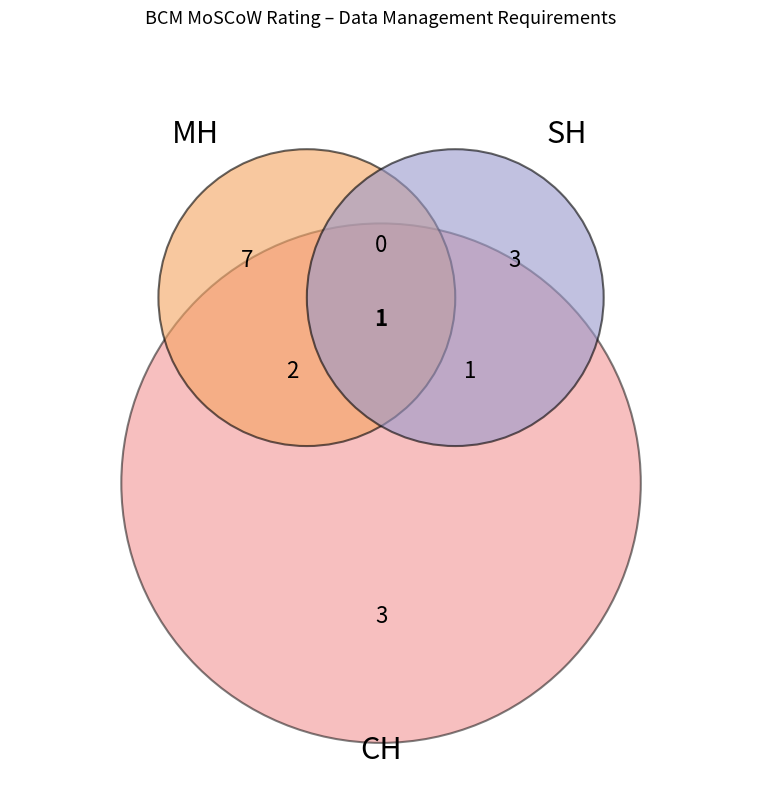

Is it true that SH is 15% of the pie?

False